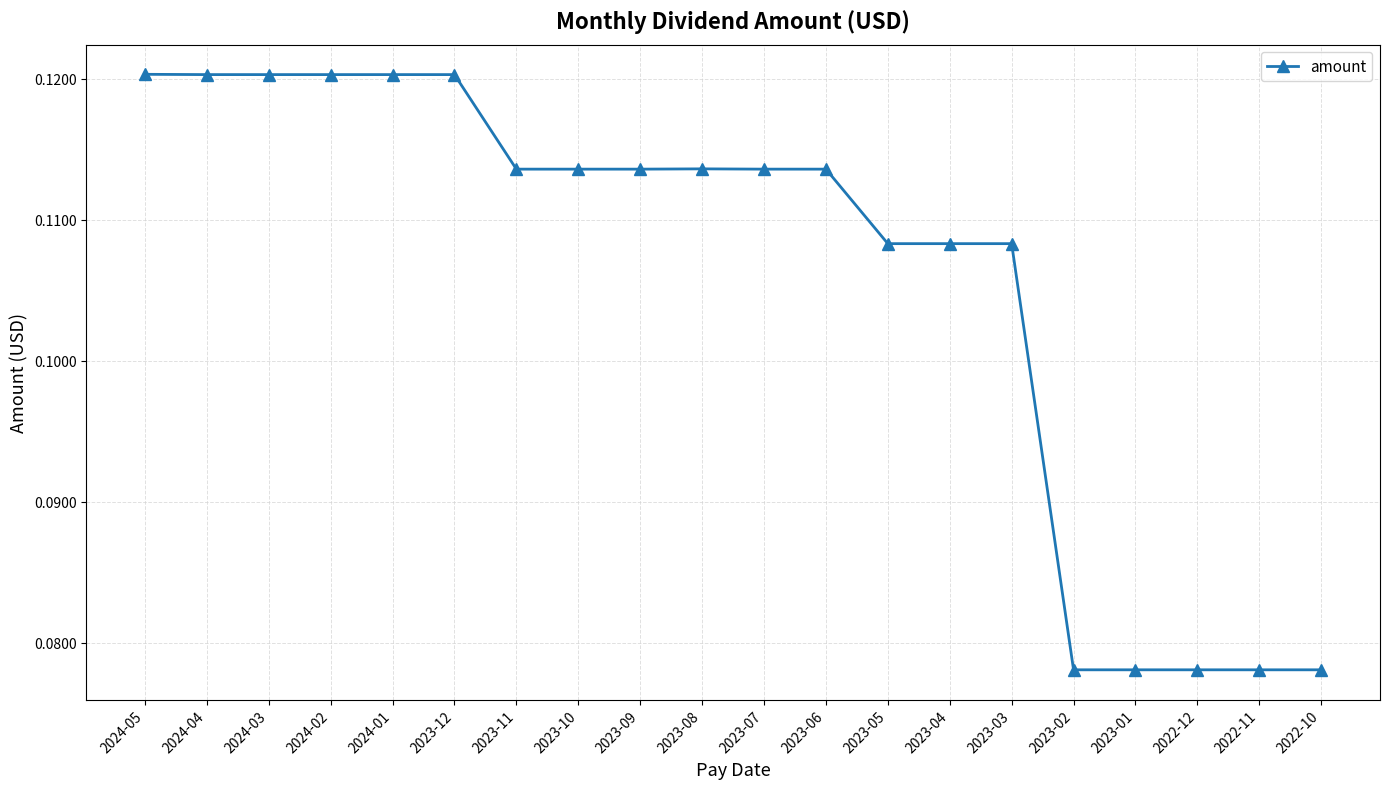

What position from the left is 2024-01?

5